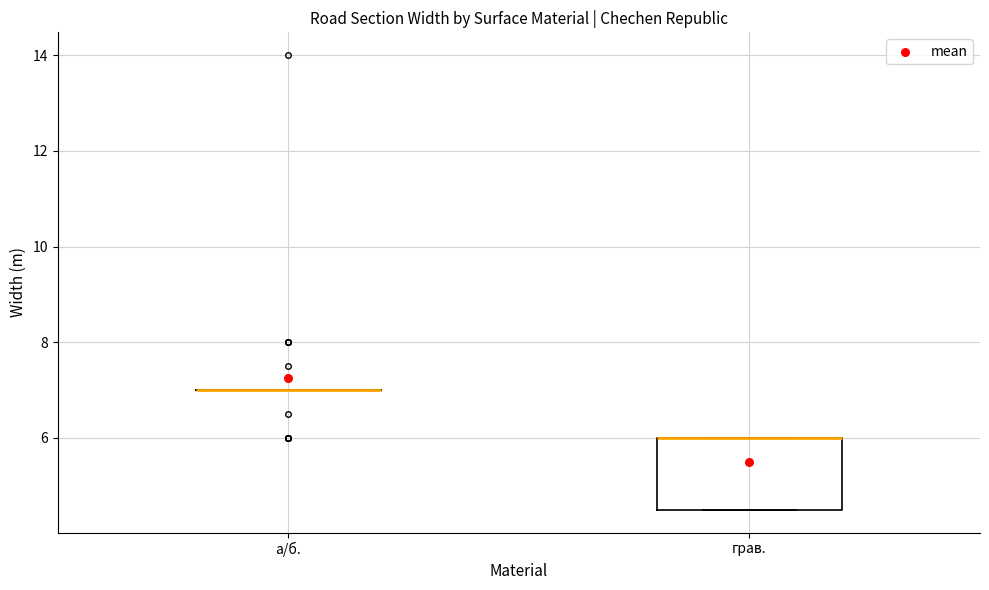

Reading left to right, transcribe this box plot: for each box, give where its median line is, the range the box spans, and where its two whiskers end, as read against the y-axis. The values are not printed on the chart, so give them approximately, as read against the axis.

а/б.: box collapsed to a line at 7.0, whiskers 7.0 to 7.0
грав.: median 6.0 (drawn on the box's upper edge), box 4.6 to 6.0, whiskers 4.6 to 6.0